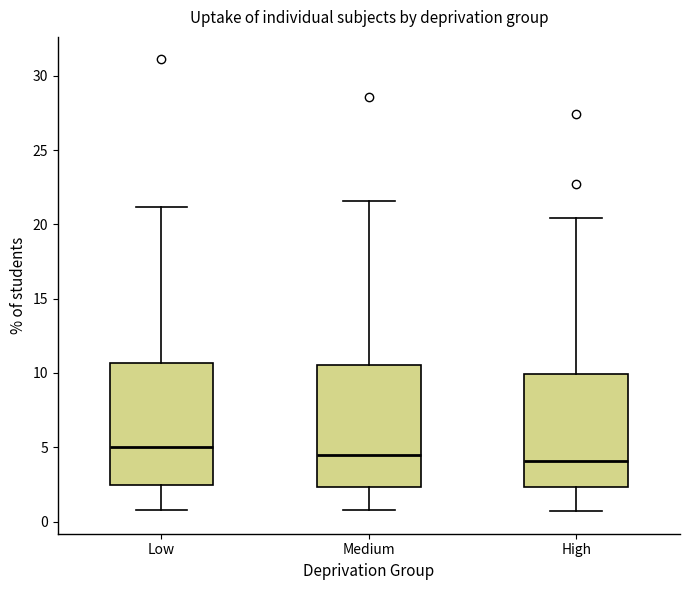

Which box's median line is the highest?

Low